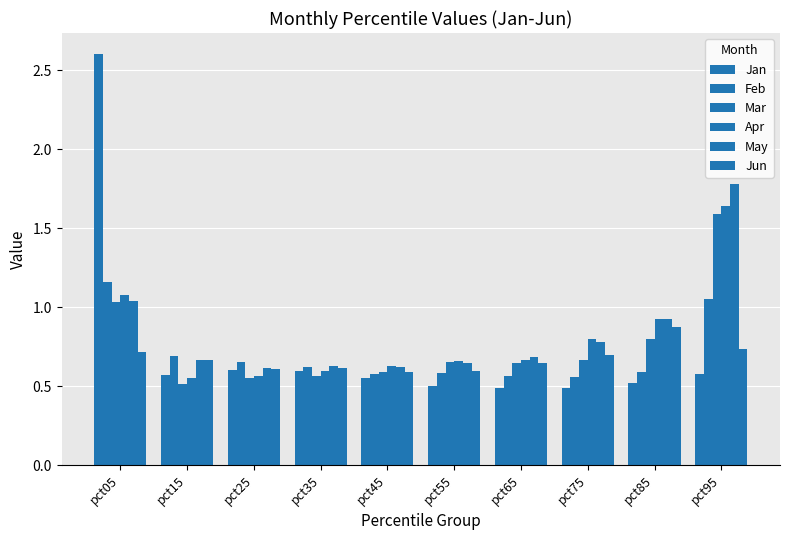

Does the chart contain stacked bars?

No